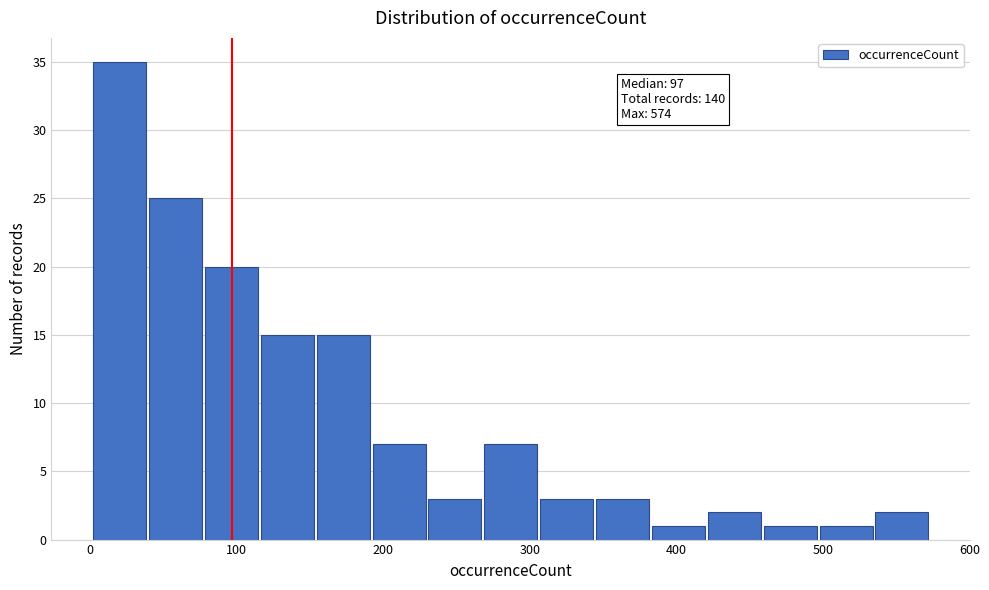

Read against the x-axis, roughly where is the centre of the tallest bar?

20